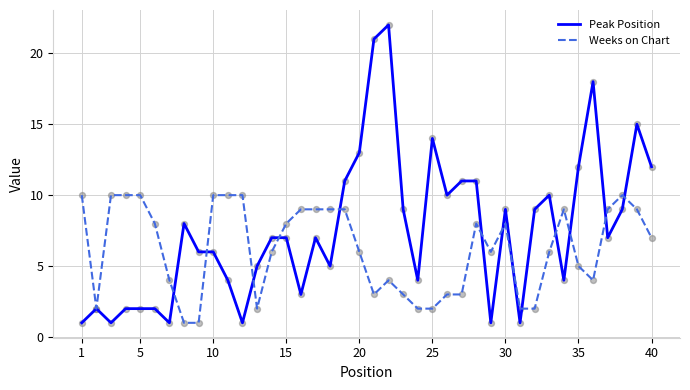

What are all the series names shown in the legend?

Peak Position, Weeks on Chart